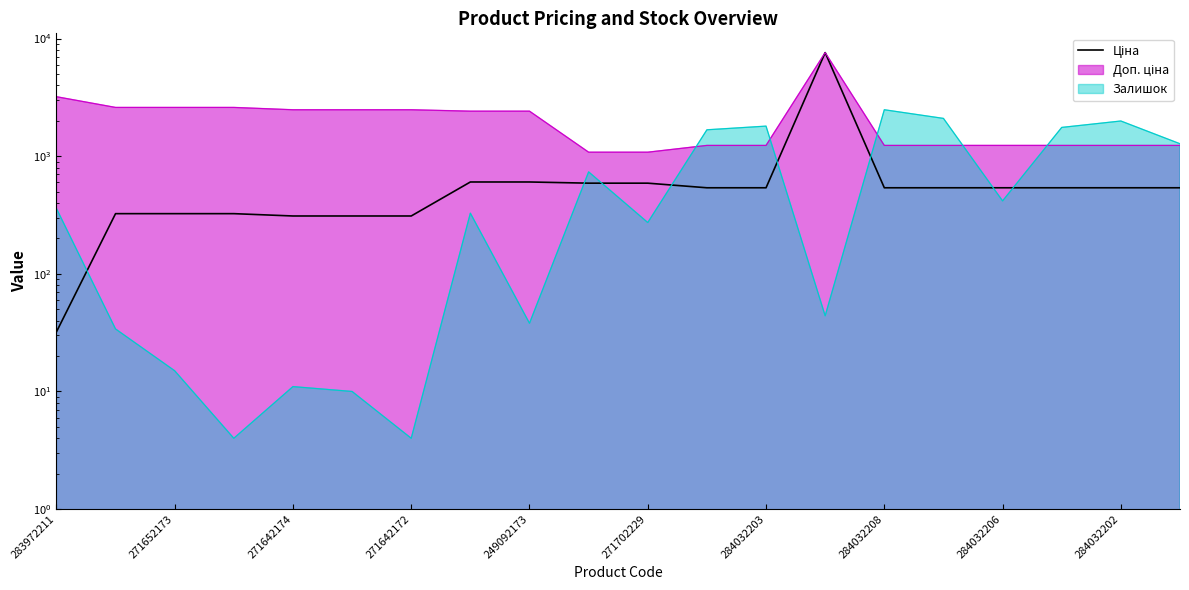

Does the chart have visible grid lines?

No